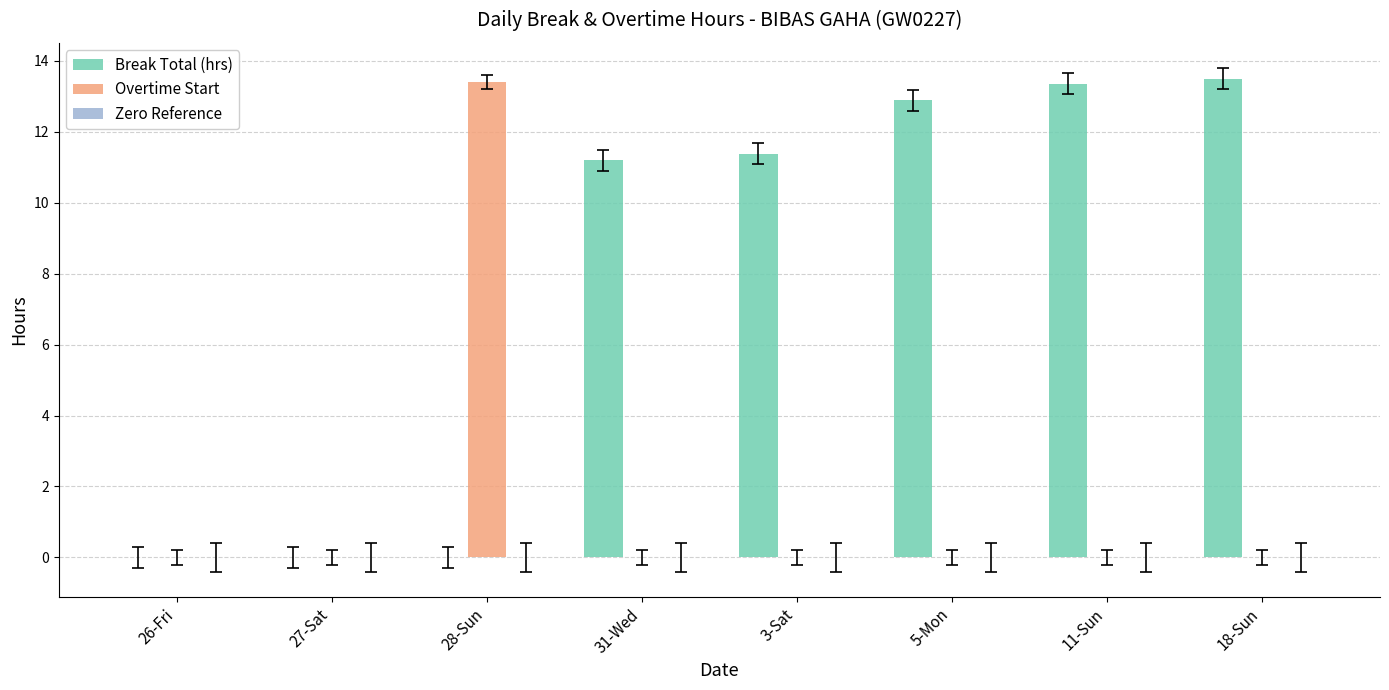

Does the chart contain stacked bars?

No